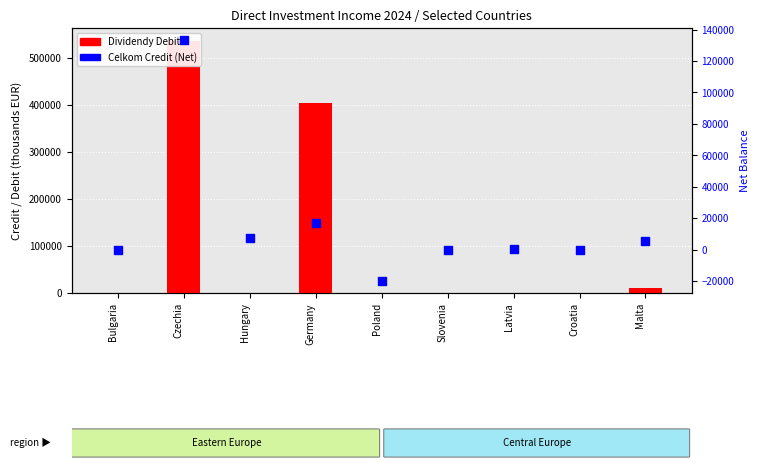

Which series contains the lowest Y value?

Celkom Credit